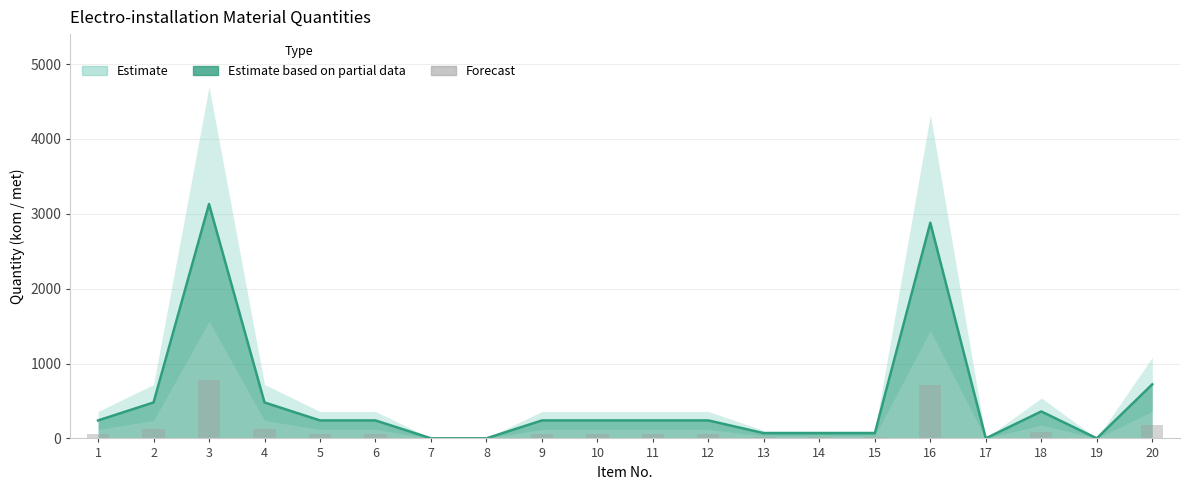

What is the average value?

124.3